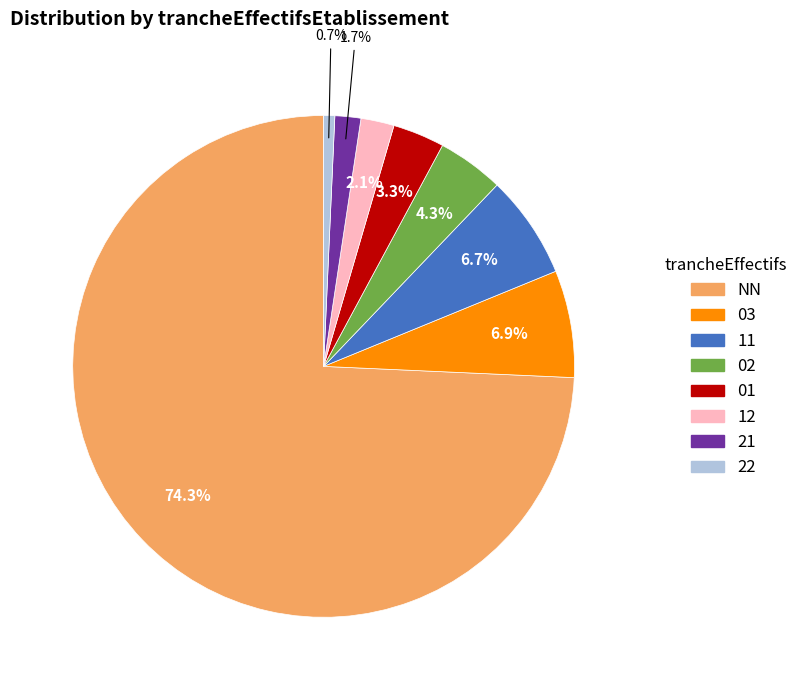

Does 02 account for over 50% of the chart?

No